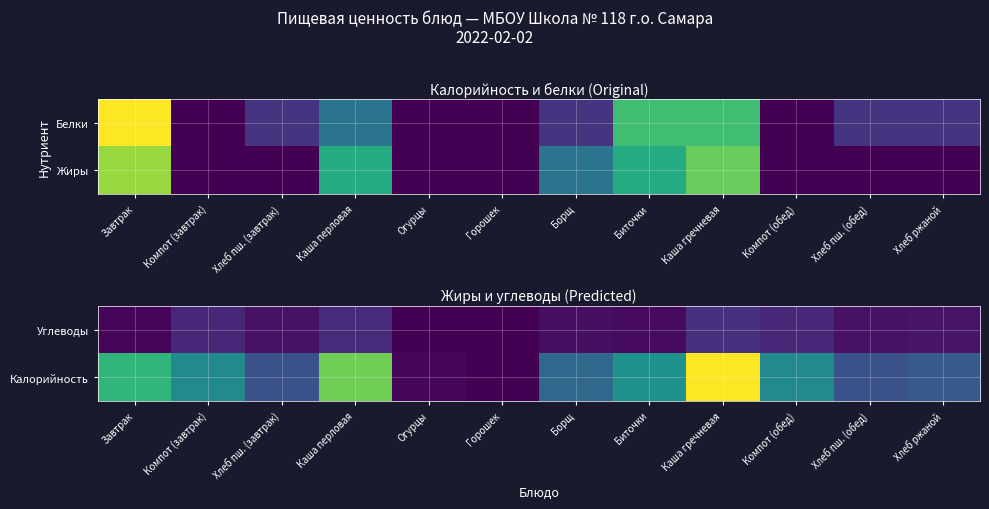

What is the total value across all series at Каша перловая?

253